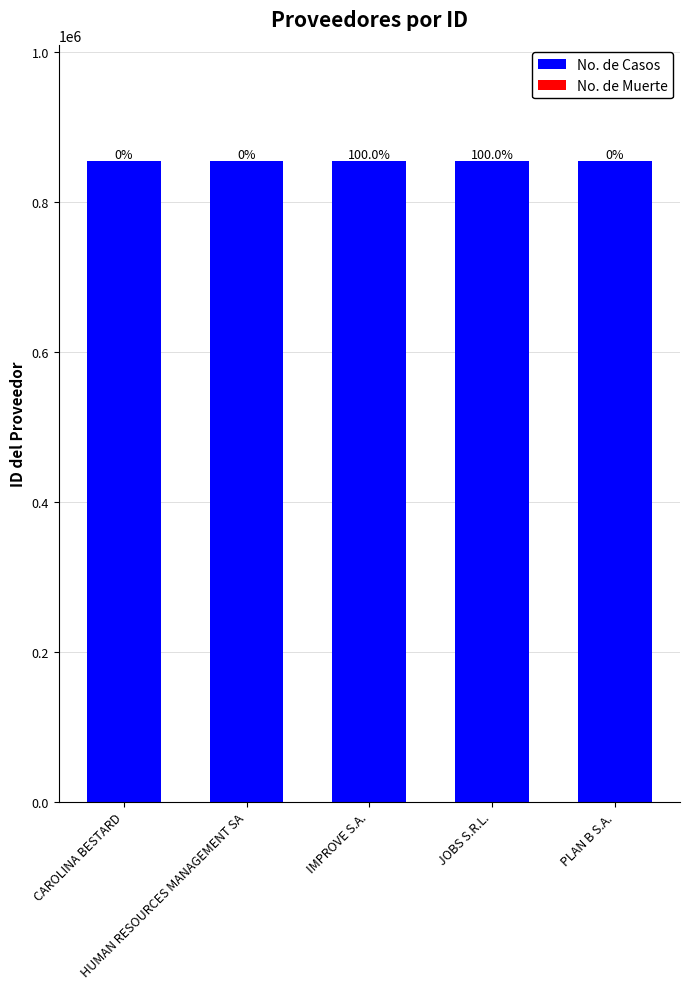

What is the sum of all No. de Casos values?

4275745